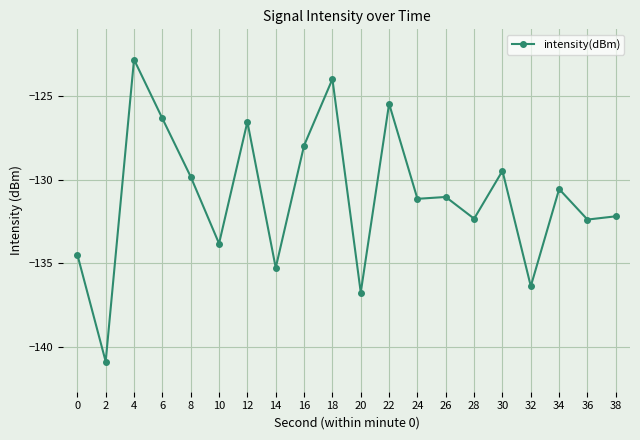

Where is the first local maximum?

4